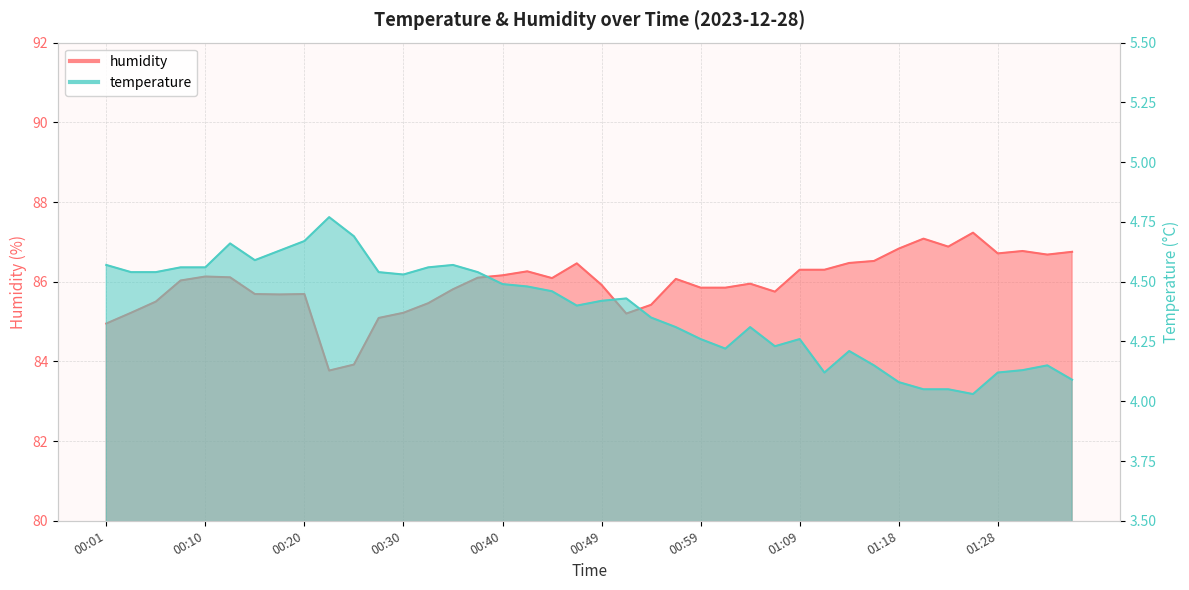

Reading right to left, extract all data points from this chart.

temperature: 4.1	4.2	4.1	4.1	4.0	4.0	4.0	4.1	4.2	4.2	4.1	4.3	4.2	4.3	4.2	4.3	4.3	4.3	4.4	4.4	4.4	4.5	4.5	4.5	4.5	4.6	4.6	4.5	4.5	4.7	4.8	4.7	4.6	4.6	4.7	4.6	4.6	4.5	4.5	4.6
humidity: 86.8	86.7	86.8	86.7	87.2	86.9	87.1	86.8	86.5	86.5	86.3	86.3	85.8	86.0	85.8	85.8	86.1	85.4	85.2	85.9	86.5	86.1	86.3	86.2	86.1	85.8	85.5	85.2	85.1	83.9	83.8	85.7	85.7	85.7	86.1	86.1	86.0	85.5	85.2	85.0